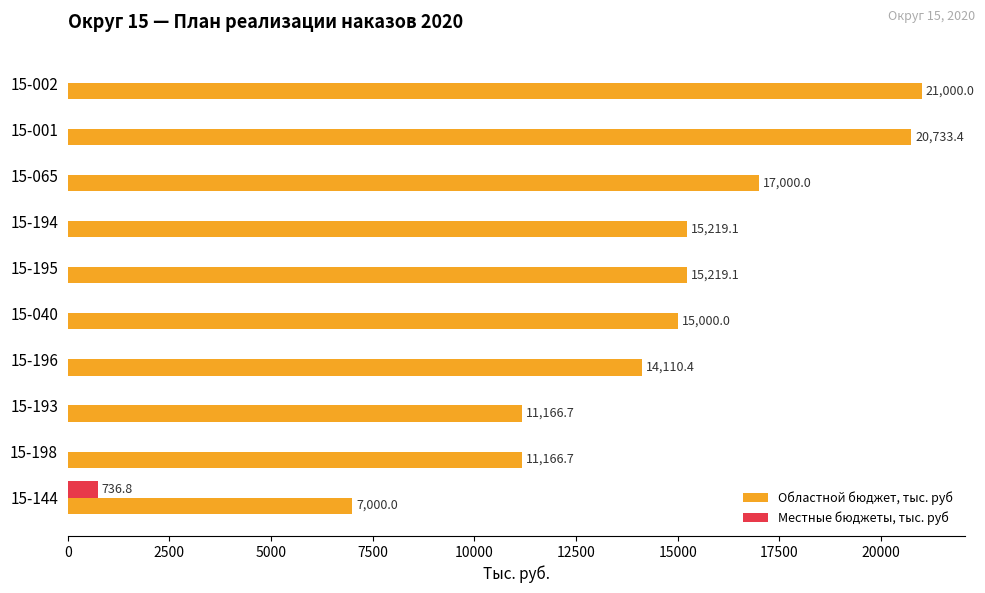

The value of Областной бюджет, тыс. руб at 15-001 is 29224.8. True or false?

False